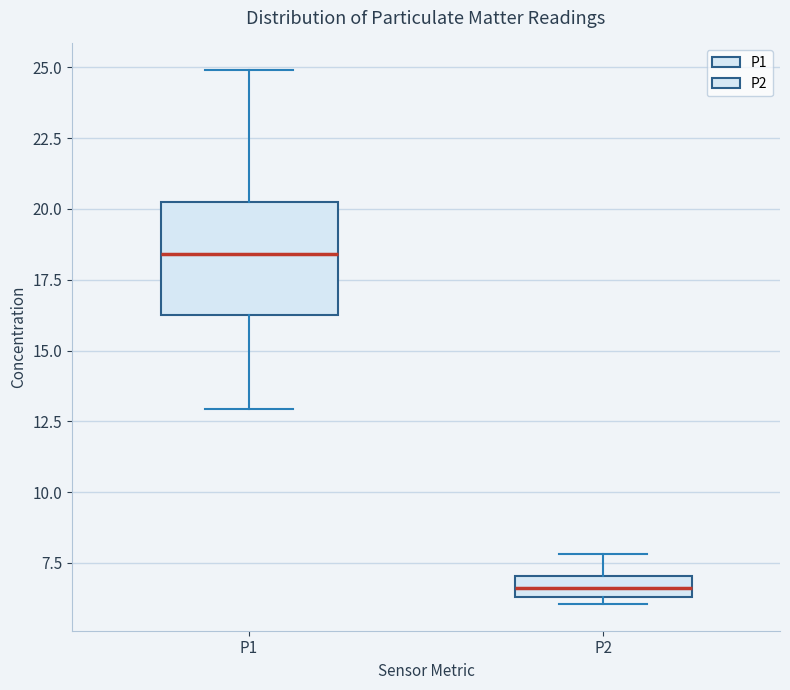

Which box has the lowest median line?

P2